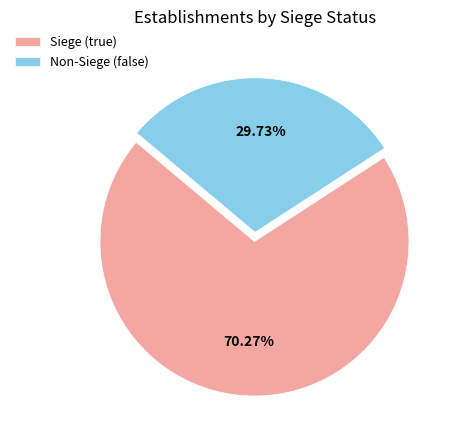

What is the ratio of the value at Non-Siege (false) to the value at Siege (true)?

0.4